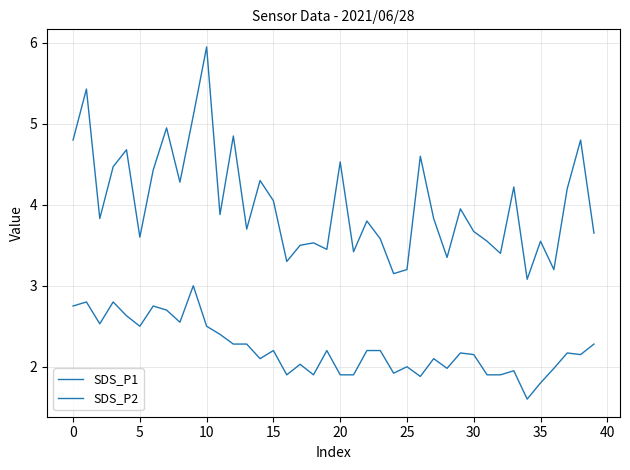

How many lines are shown in the chart?

2